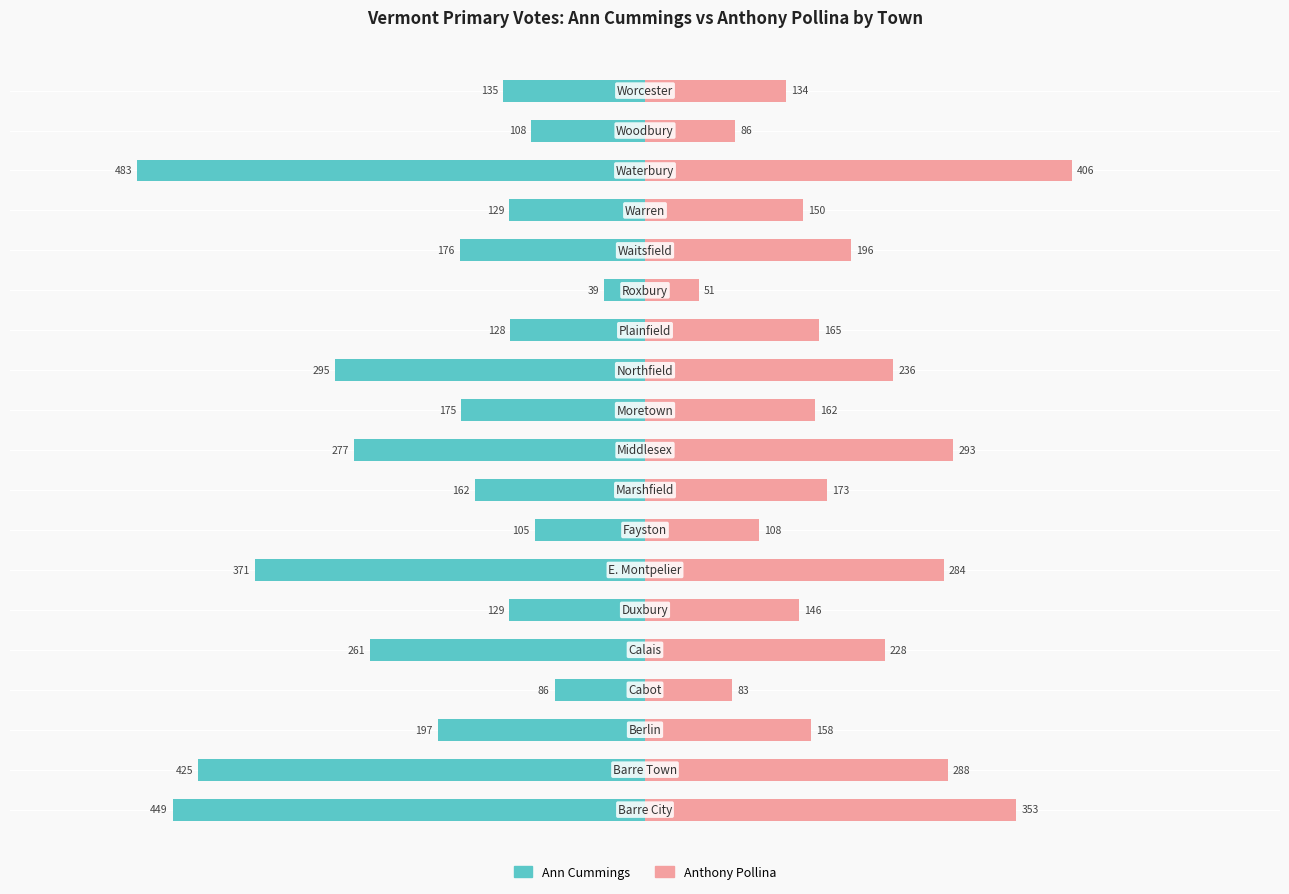

What is the value of the Ann Cummings bar at the 5th from the left?

-261